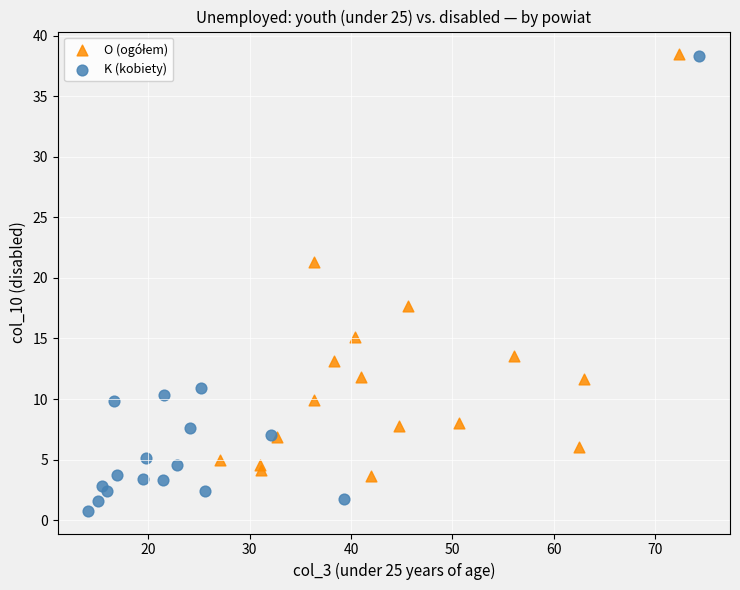

Which series contains the lowest Y value?

K (kobiety)